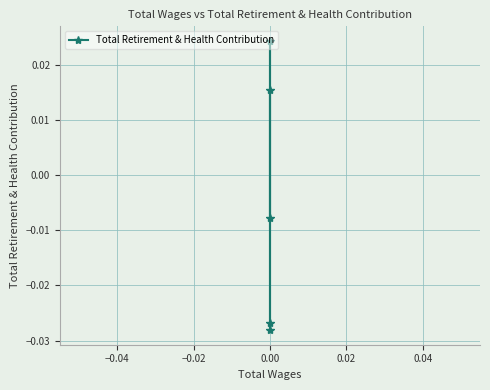

How many values are below zero?

3